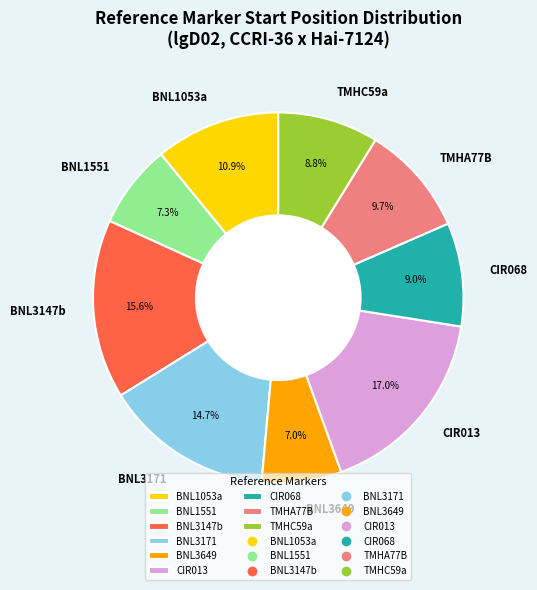

True or false: CIR068 accounts for 9% of the total.

True